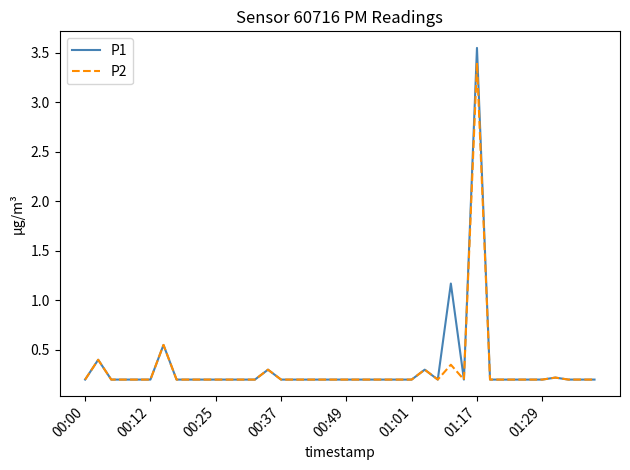

What is the maximum value for P2?

3.4